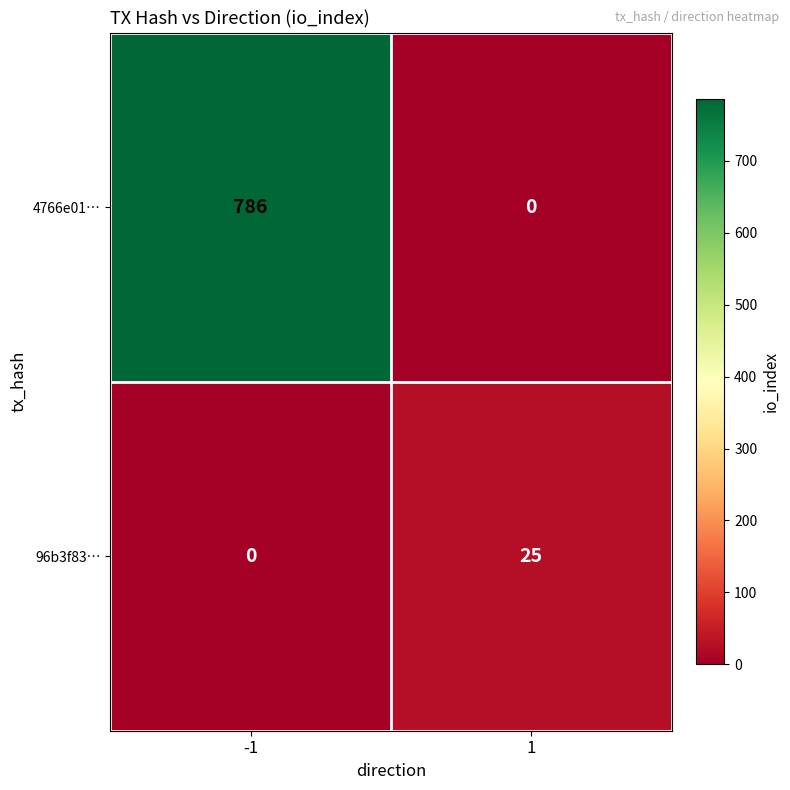

What is the maximum value shown in the chart?

786